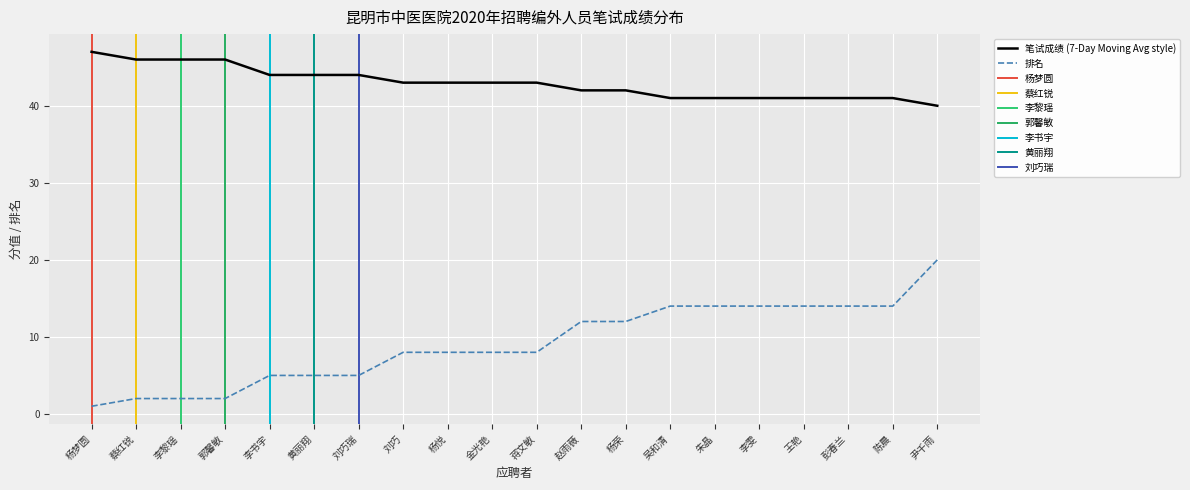

The value of 排名 at 刘巧 is 8. True or false?

True